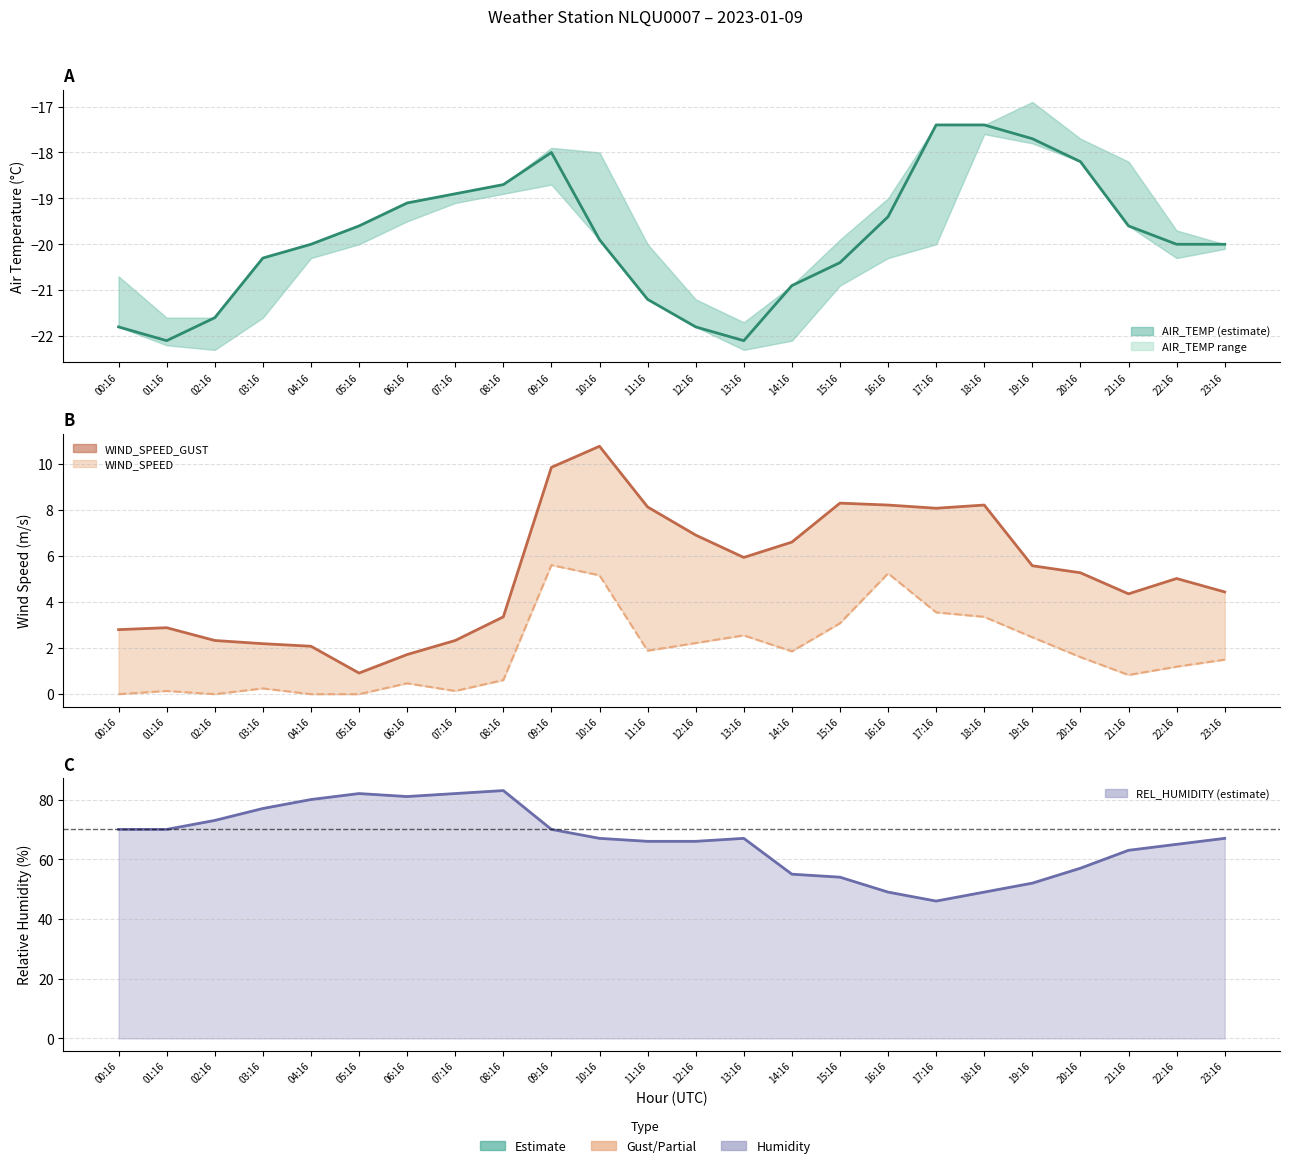

True or false: AIR_TEMP and WIND_SPEED_GUST cross at least once.

False